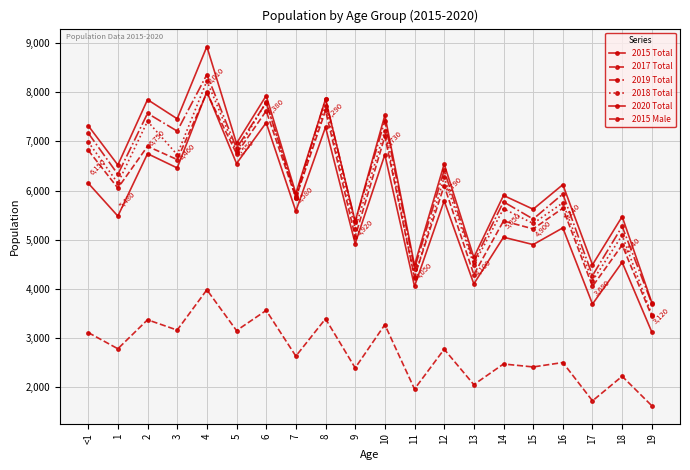

How many categories are shown in the chart?

20